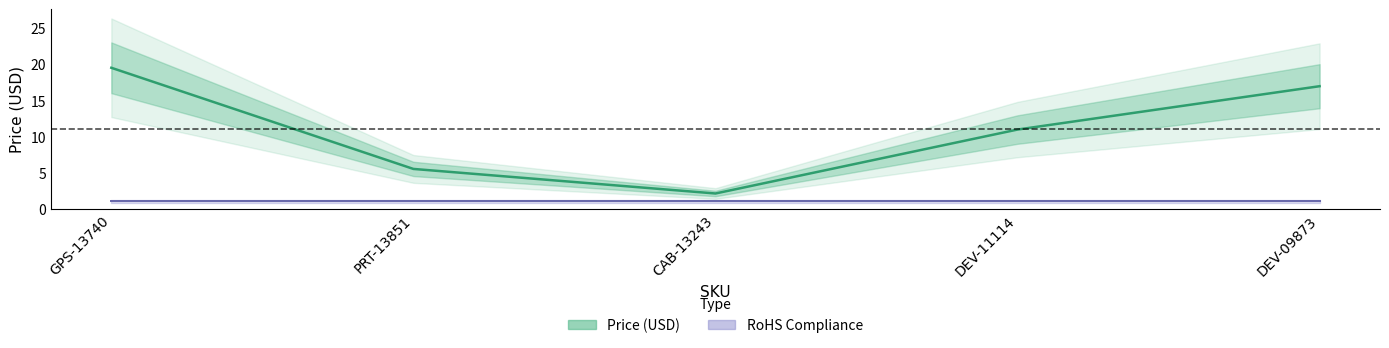

What value does the data have at GPS-13740?

19.5